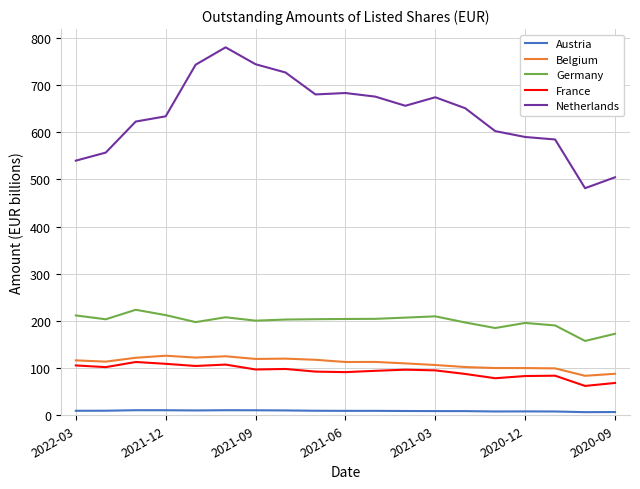

Which series has the largest total across all categories?

Netherlands